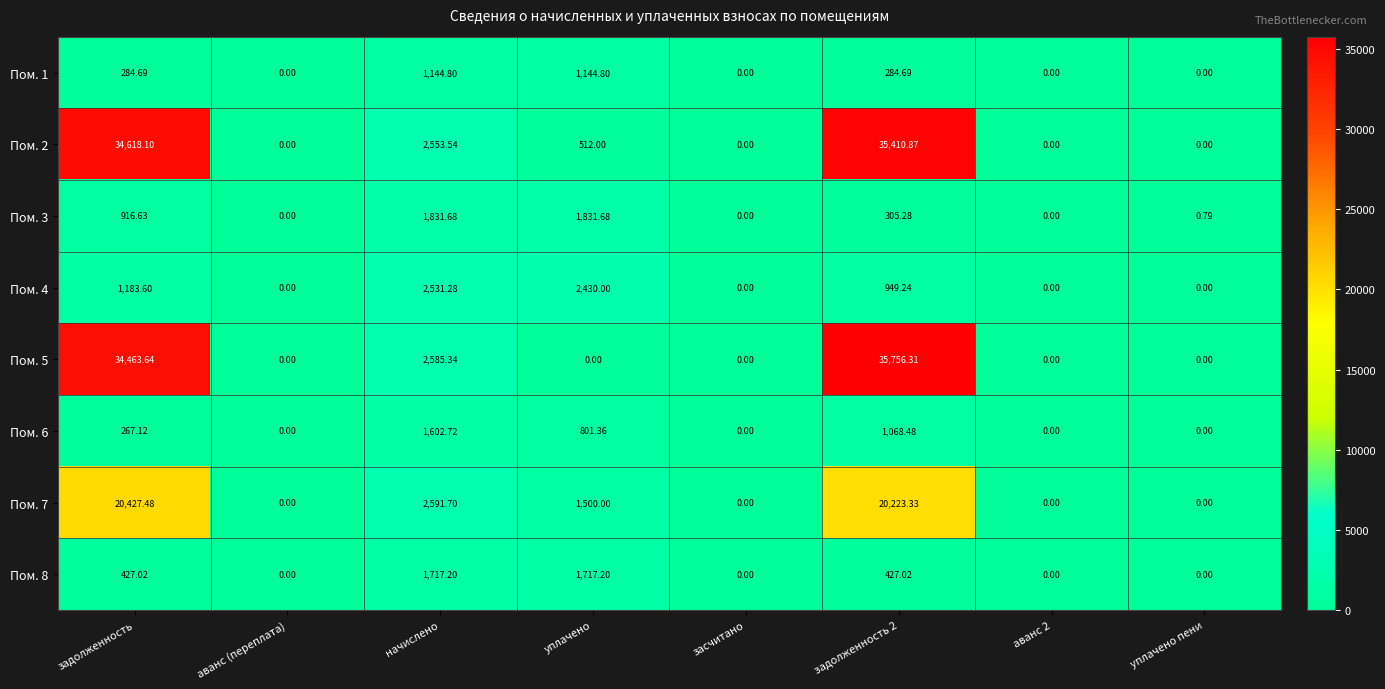

At which label does Пом. 4 first exceed 949?

задолженность